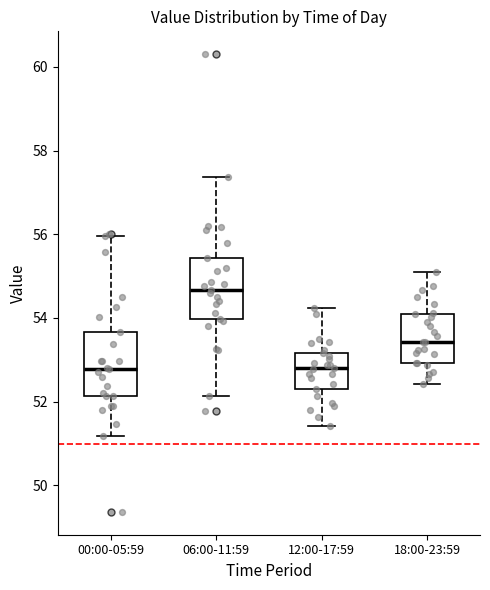

Which box's median line is the highest?

06:00-11:59